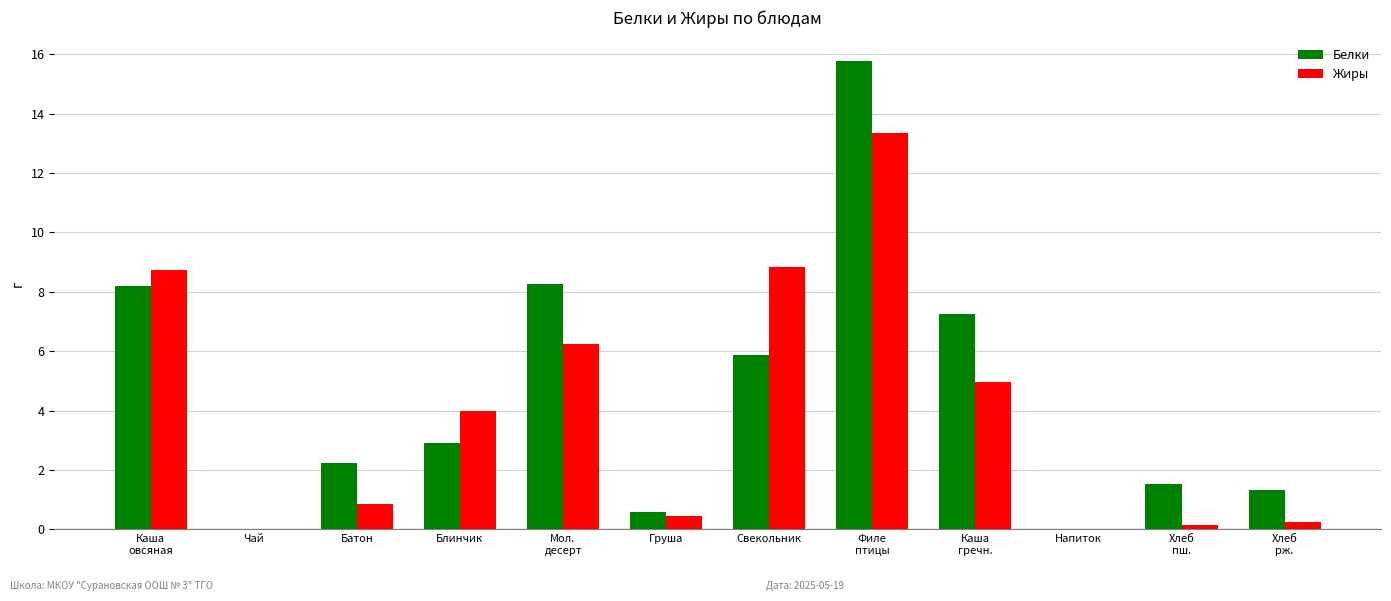

Where does the Жиры series first go above 3?

Каша
овсяная